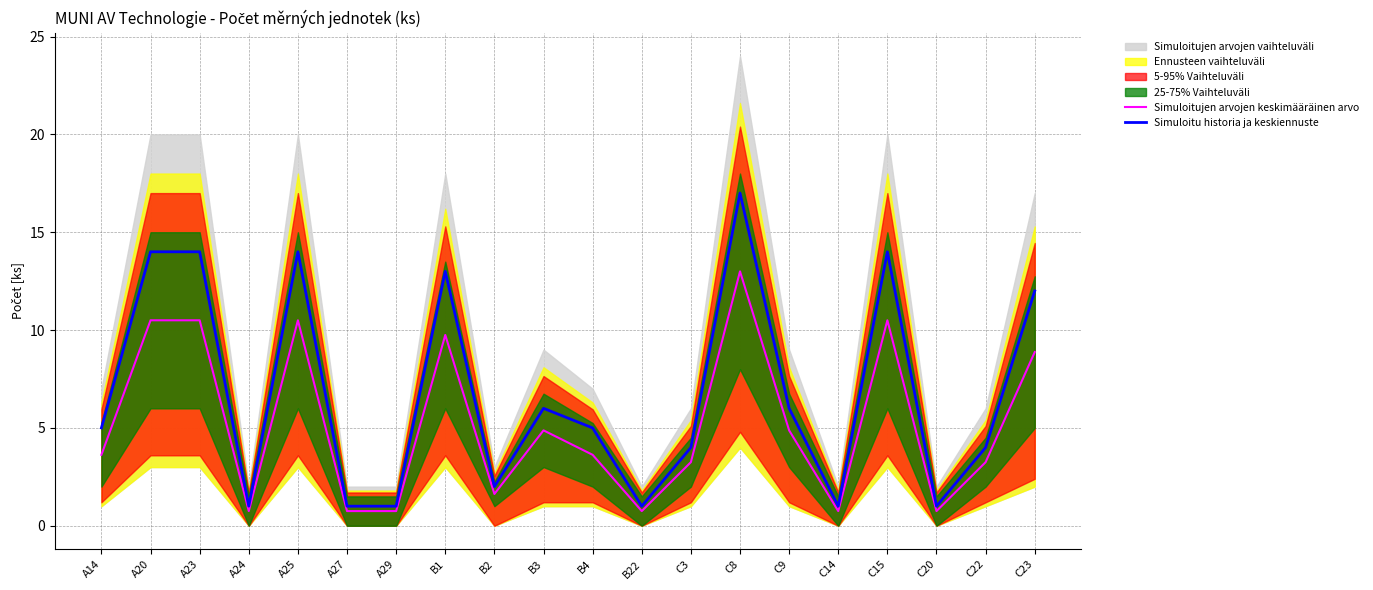

What is the lowest value of the Simuloitujen arvojen keskimääräinen arvo series?

0.8